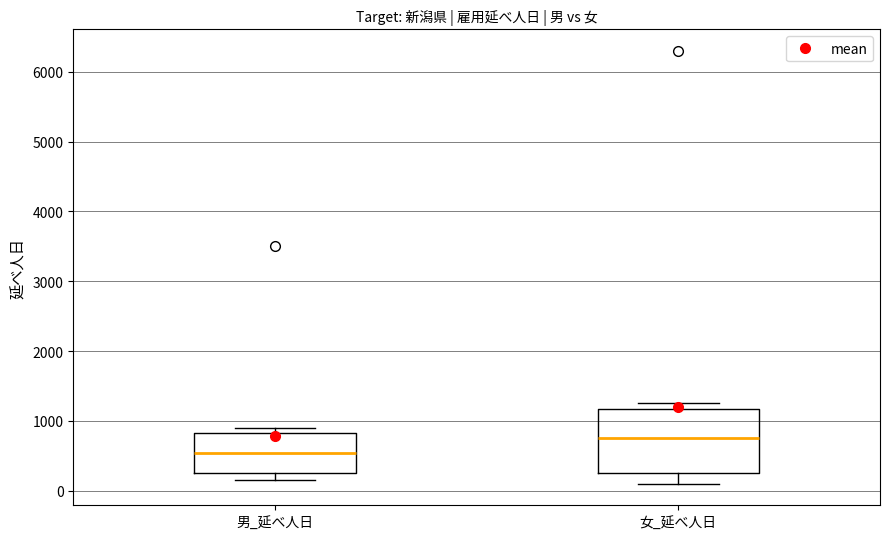

Which box has the lowest median line?

男_延べ人日